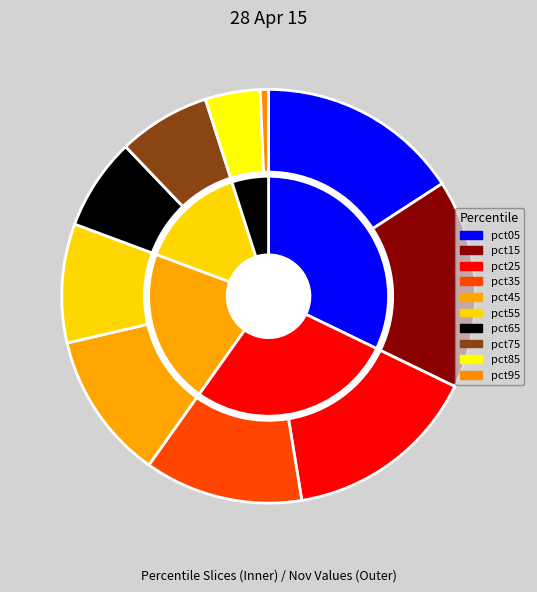

What is the largest slice in the pie chart?

pct15